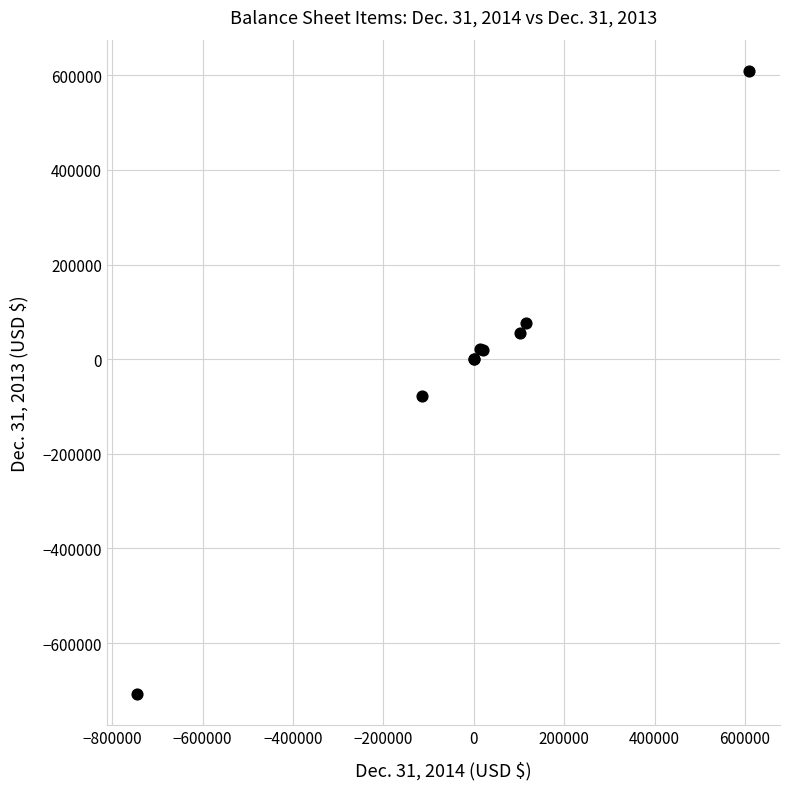

What Y value in the scatter plot is closest to -48619?

-77233